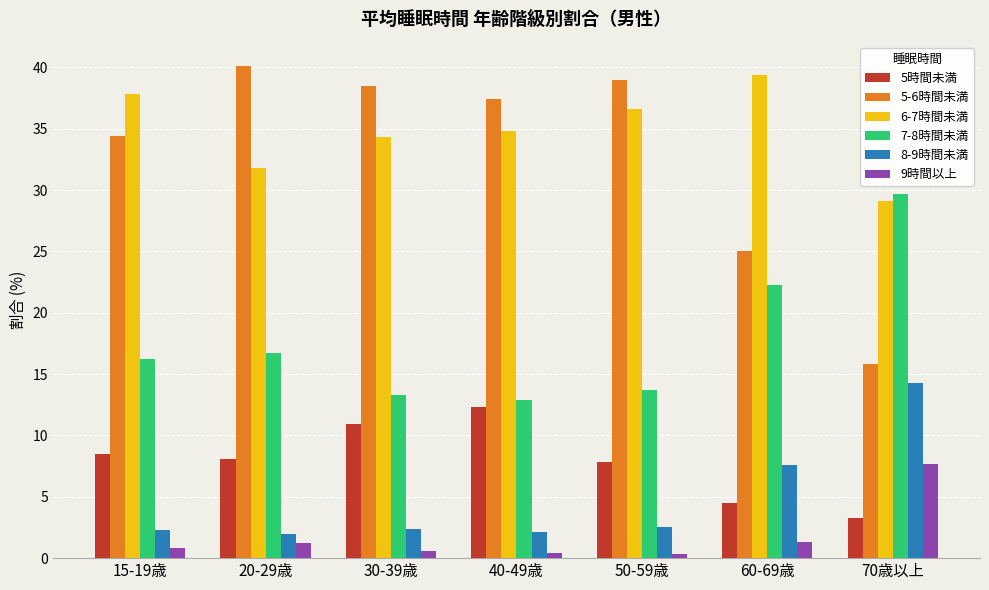

What is the difference between the 5-6時間未満 values at 40-49歳 and 30-39歳?

1.1